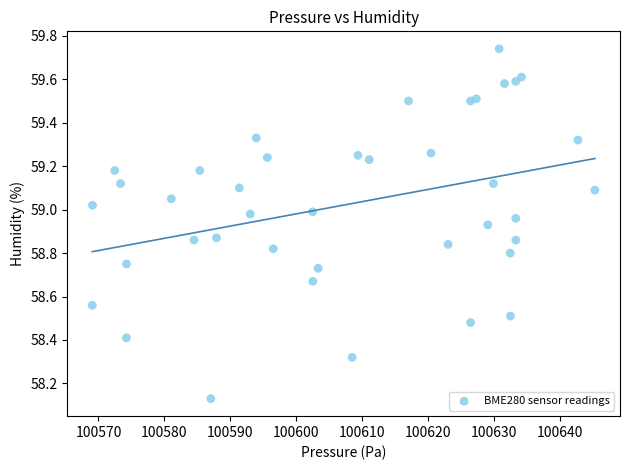

What is the range of X values (max minus min)?

76.3